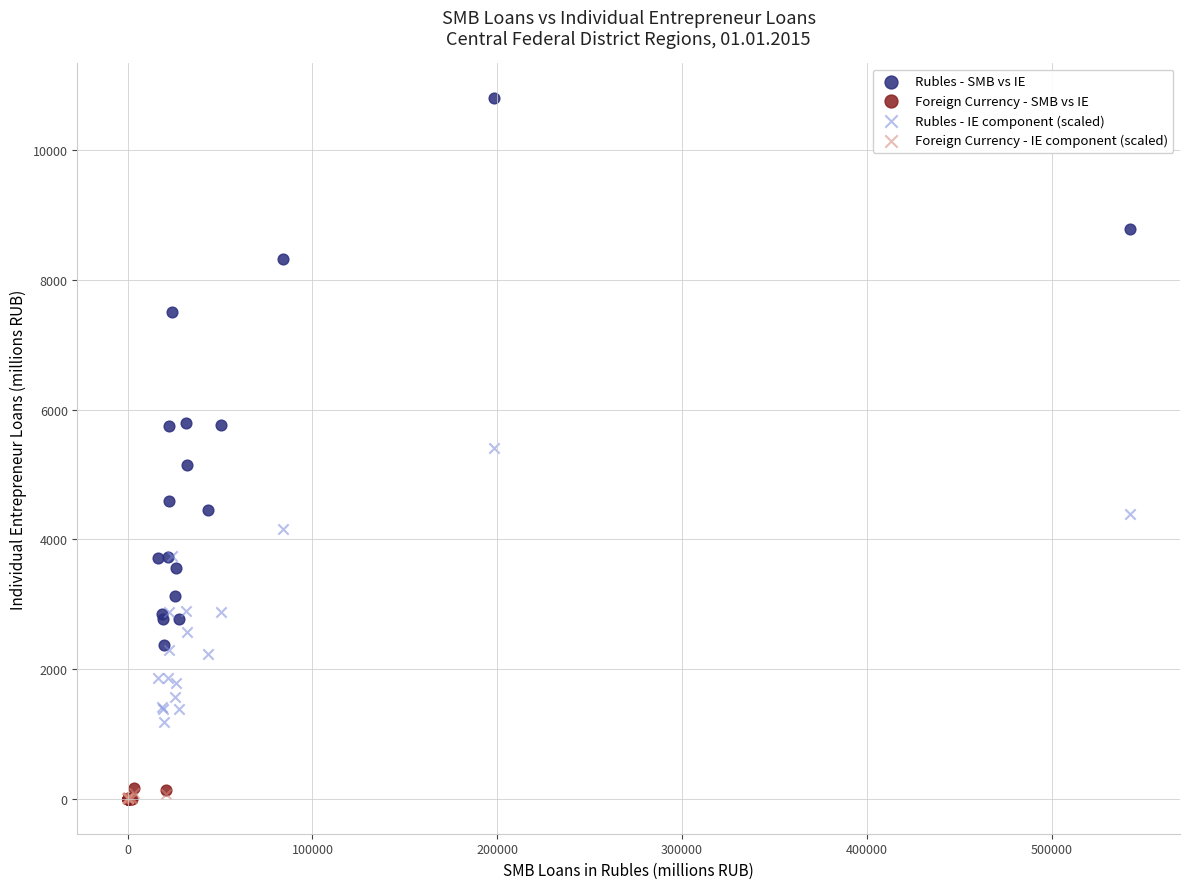

Which series has the widest spread of Y values?

Rubles - SMB vs IE